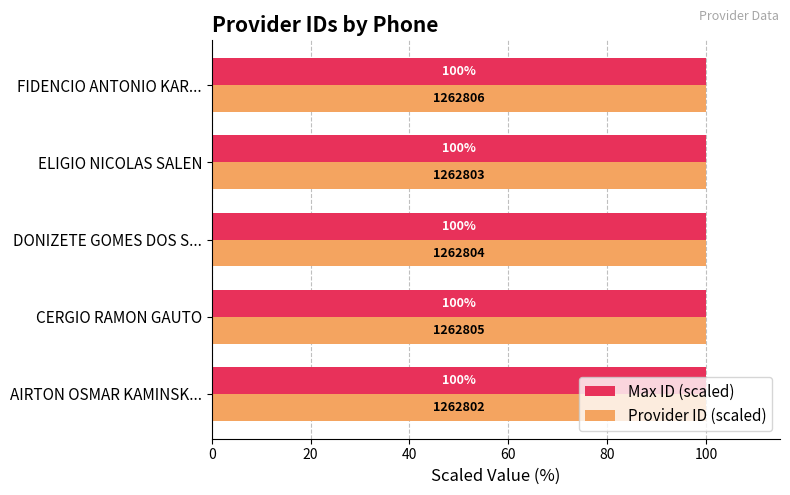

What is the total value across all series at CERGIO RAMON GAUTO?

200.0